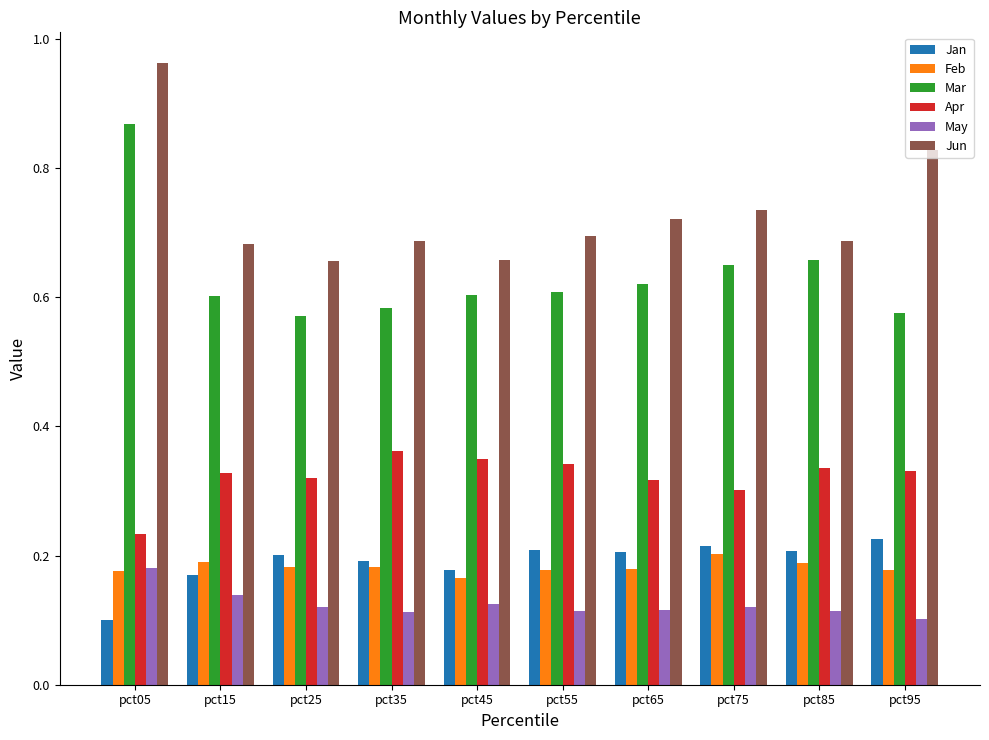

Which category has the lowest value in the Apr series?

pct05